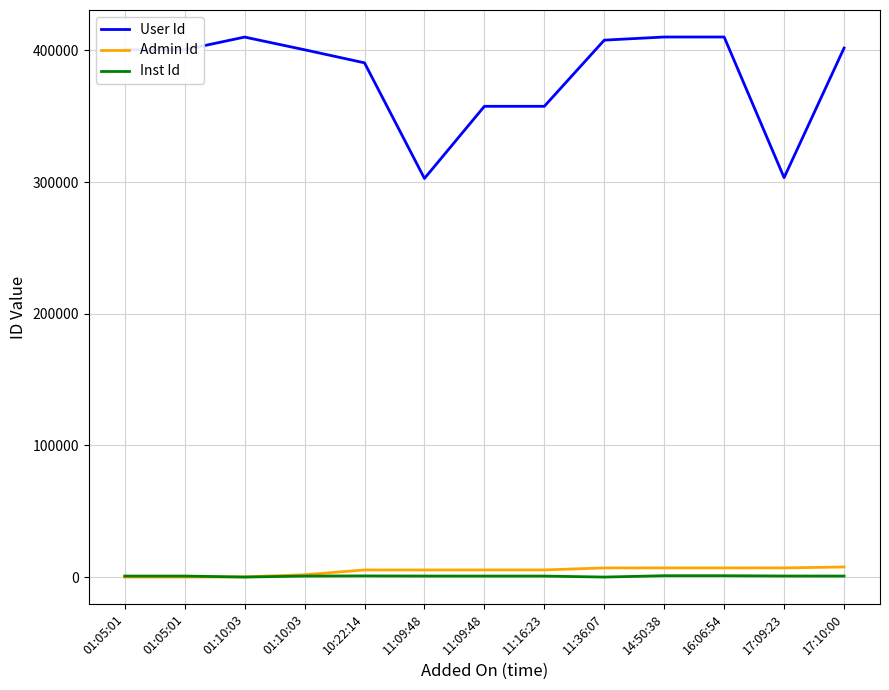

What is the difference between the maximum and minimum values in the User Id series?

107432